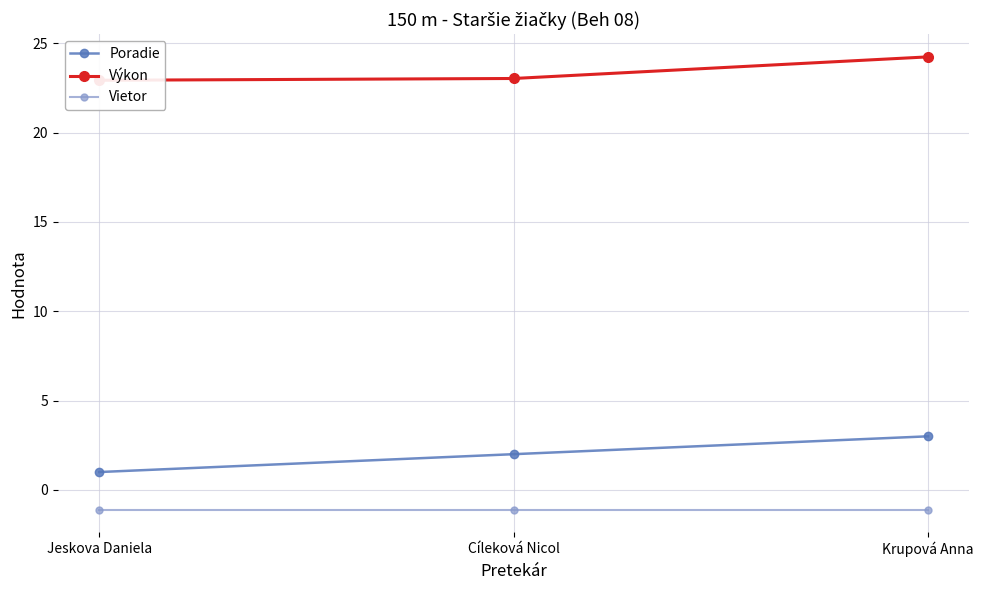

Reading left to right, list all the values displayed in this chart.

Poradie: Jeskova Daniela=1.0	Cíleková Nicol=2.0	Krupová Anna=3.0
Výkon: Jeskova Daniela=22.9	Cíleková Nicol=23.0	Krupová Anna=24.2
Vietor: Jeskova Daniela=-1.1	Cíleková Nicol=-1.1	Krupová Anna=-1.1